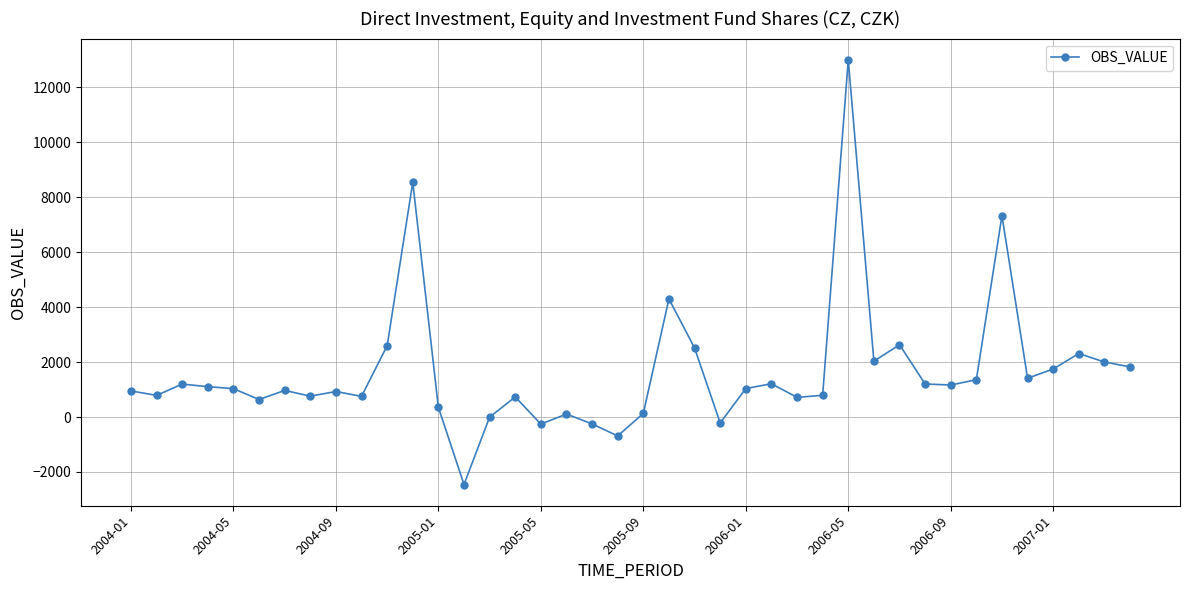

What is the minimum value shown in the chart?

-2456